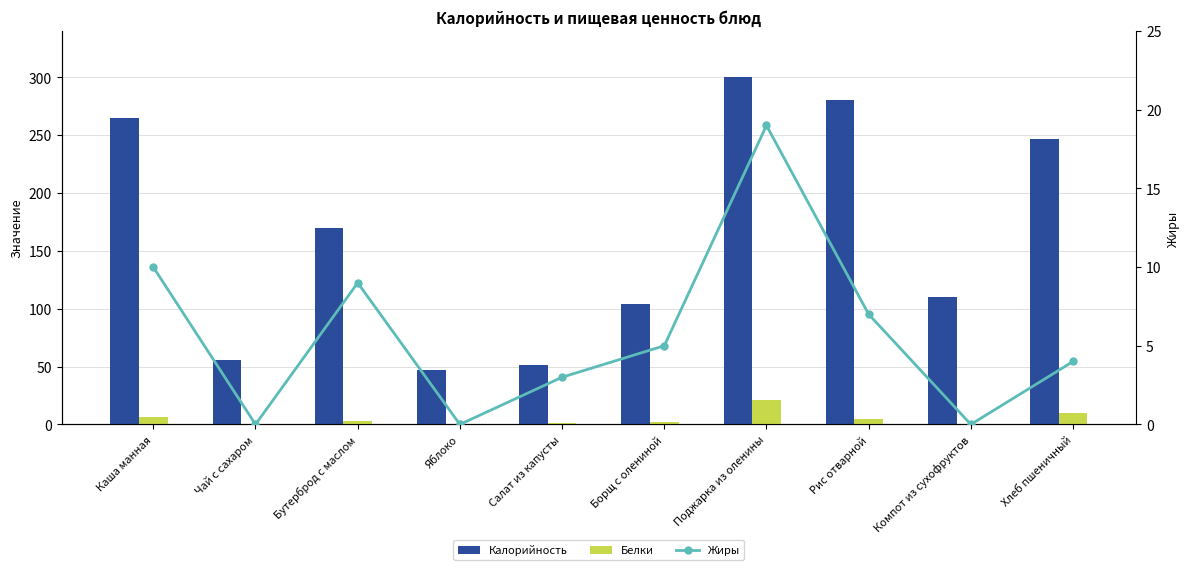

What is the label of the 2nd bar from the right?

Компот из сухофруктов